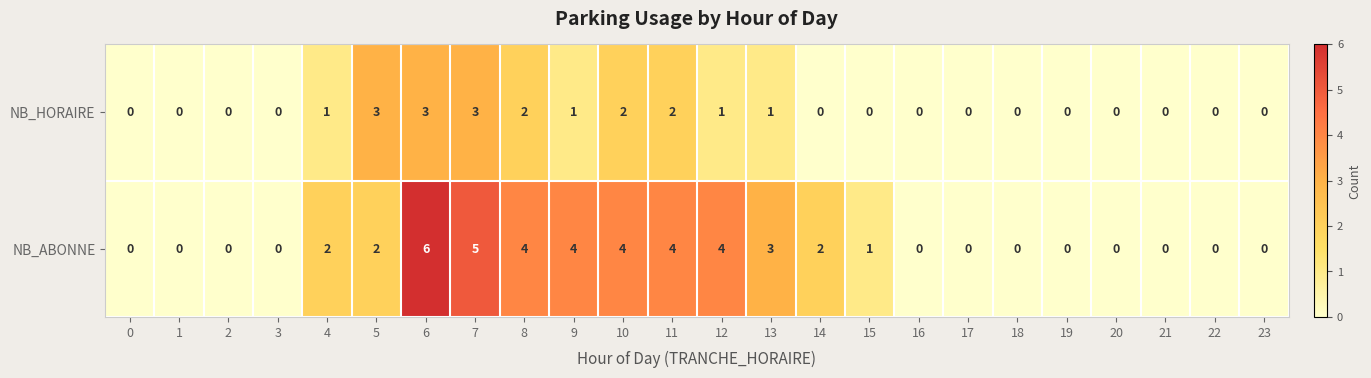

How many values in NB_HORAIRE are above zero?

10